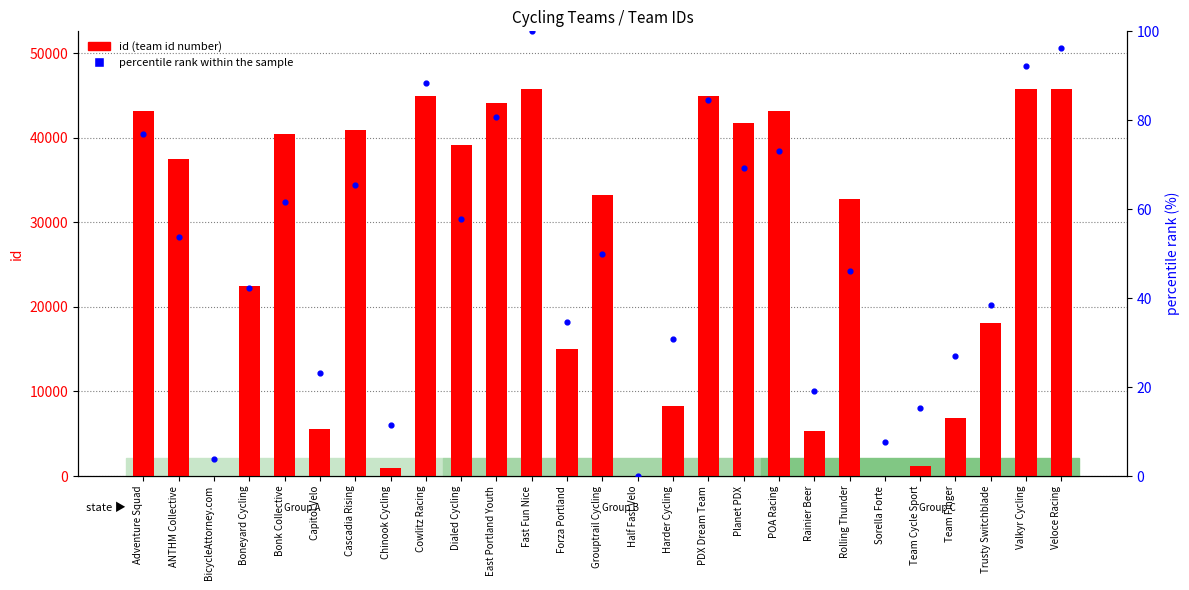

What is the total value across all series at ANTHM Collective?

37597.8